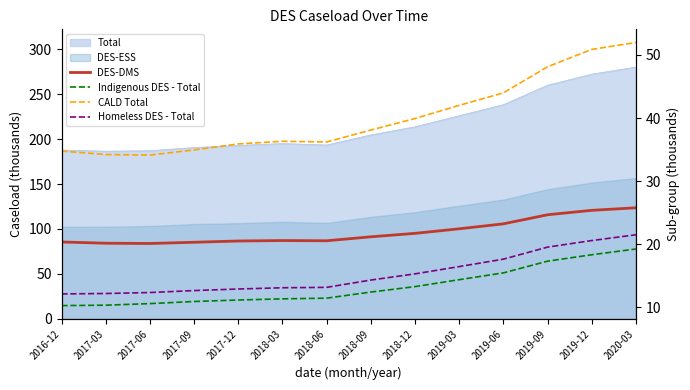

What is the lowest value of the DES-DMS series?

83.8